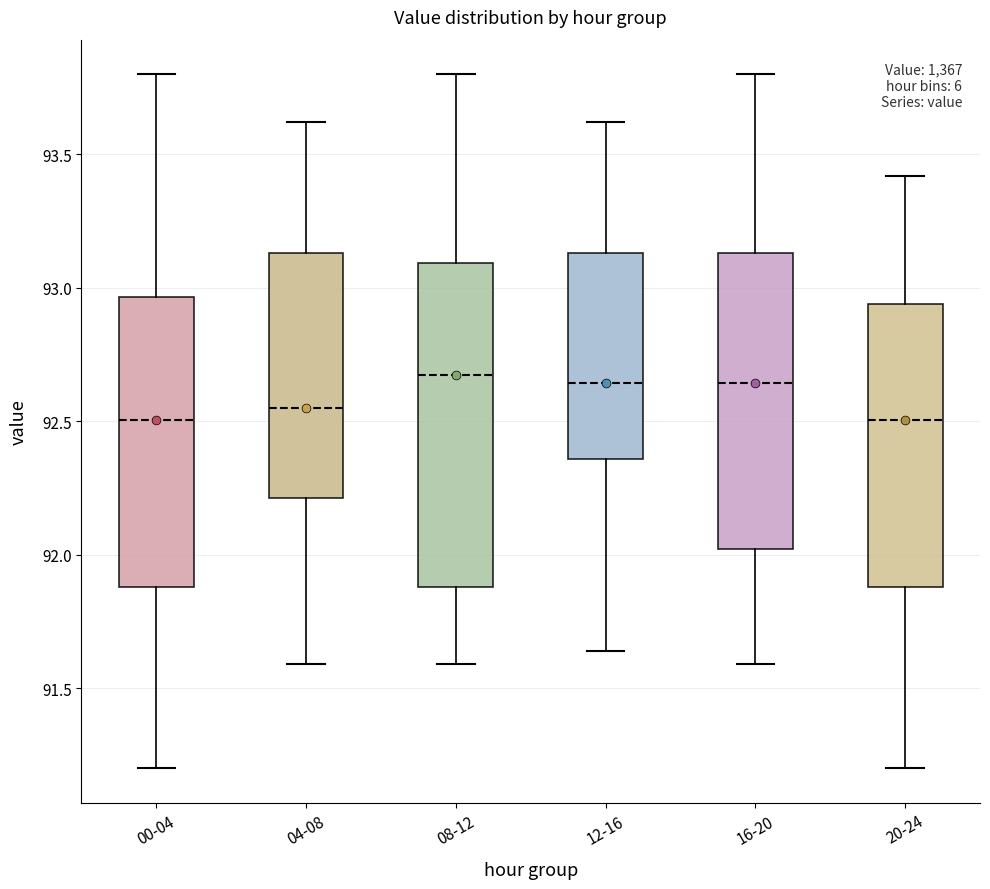

Where does the lower whisker of the box for 00-04 end on the y-axis? The values are not printed on the chart, so give them approximately, as read against the axis.

91.20